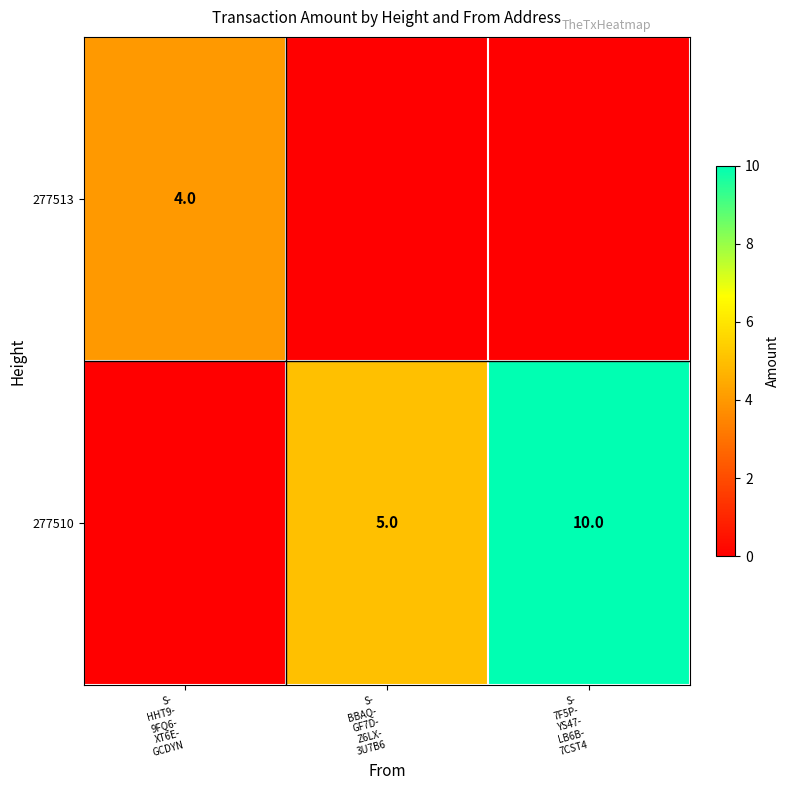

How many values in the 277513 series exceed 0?

1